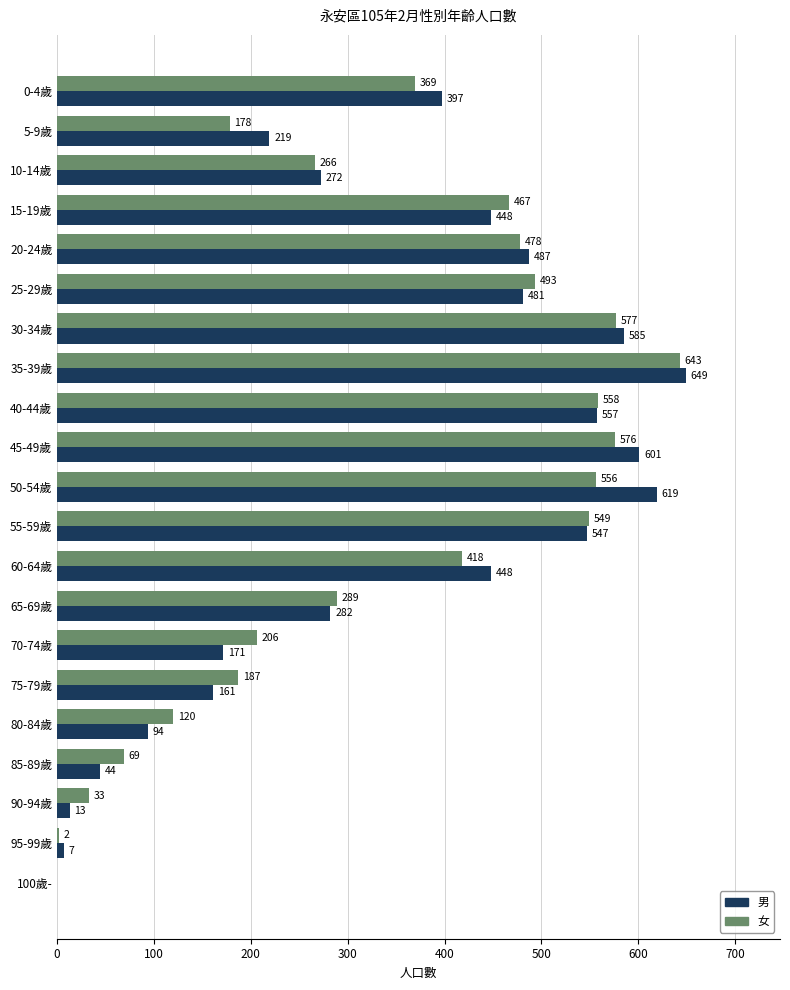

At which label does 男 reach its peak?

35-39歲